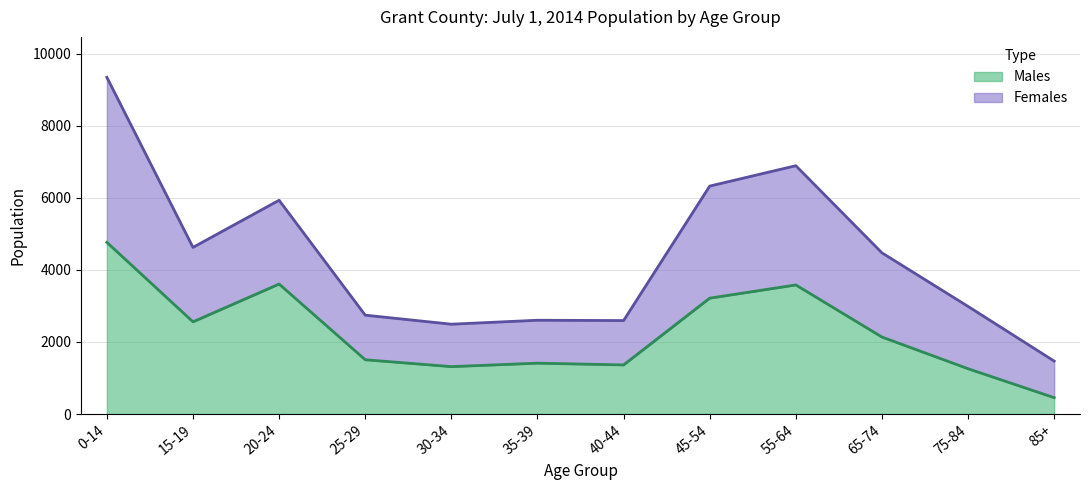

Read the Males value at 55-64, to the nearest 10.

3580